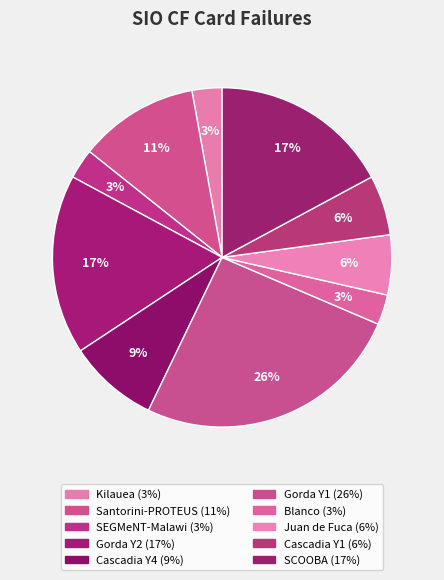

How many slices are in this pie chart?

10